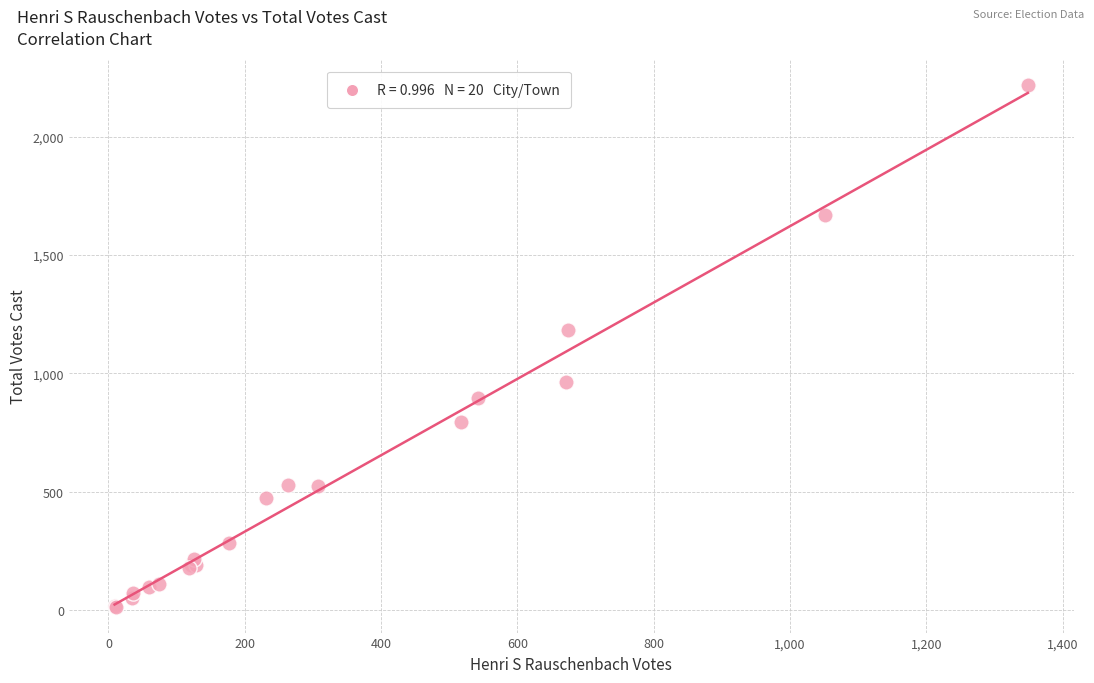

What Y value in the scatter plot is closest to 1116?

1183